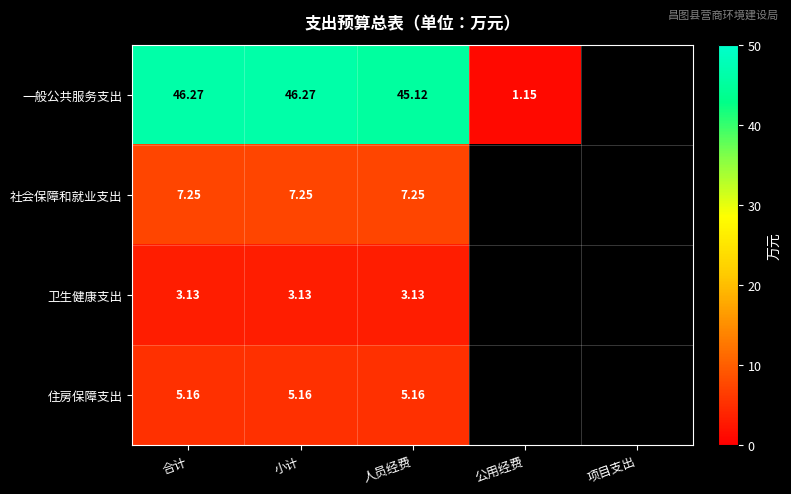

At 合计, list the series in order from largest to smallest.

一般公共服务支出, 社会保障和就业支出, 住房保障支出, 卫生健康支出